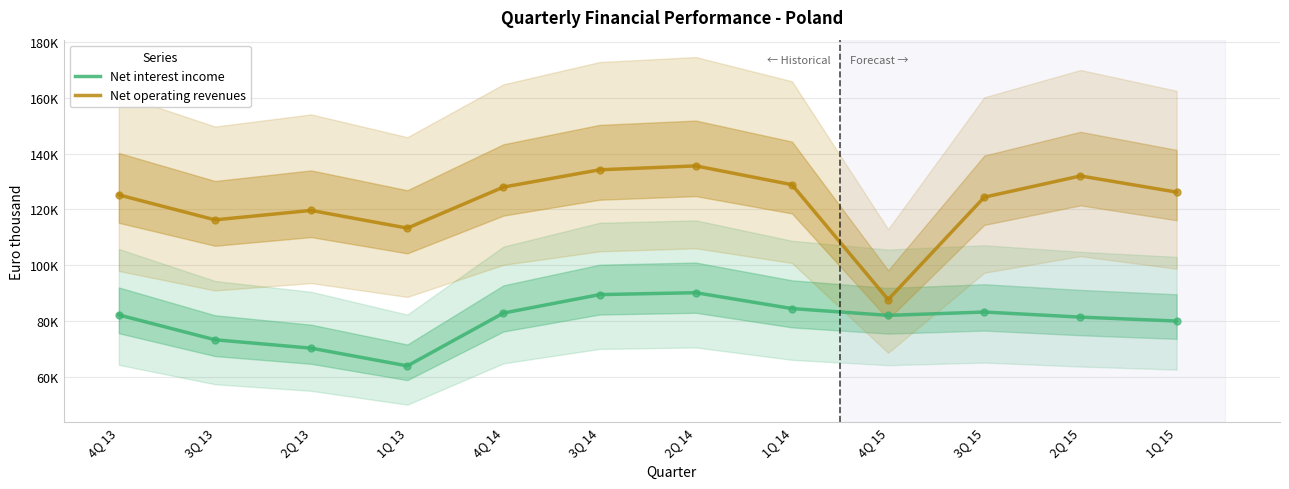

Which series contains the highest Y value?

Net operating revenues